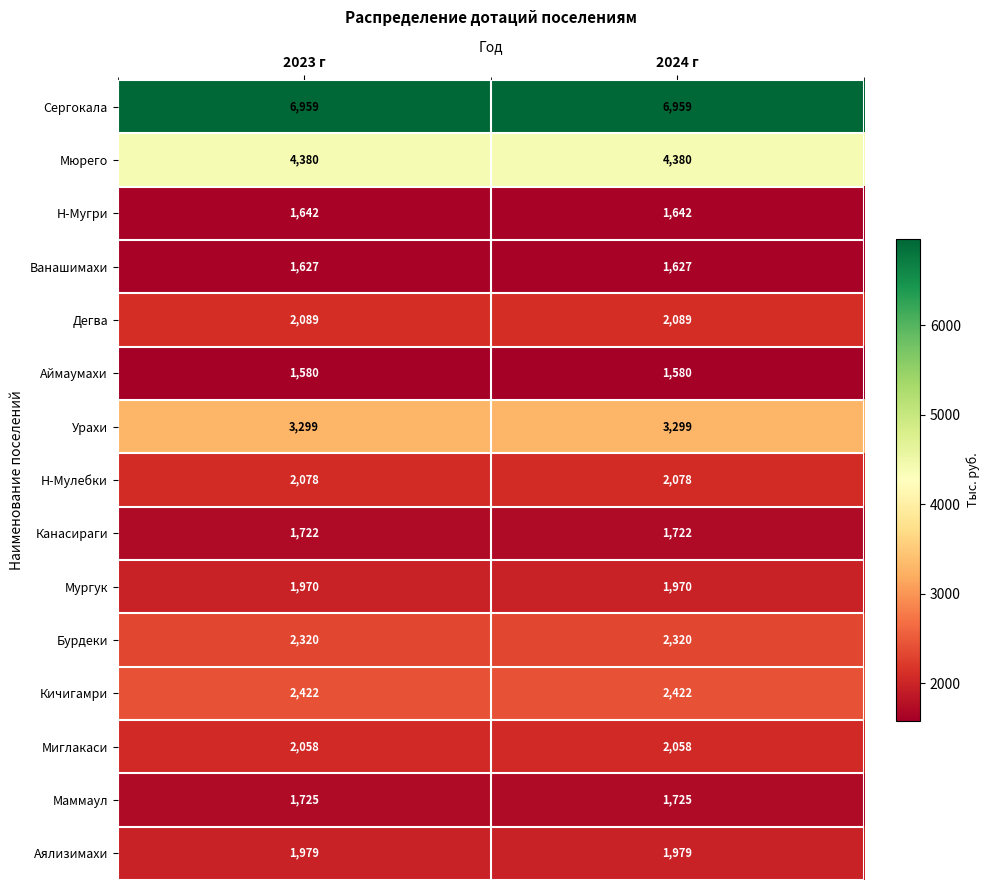

At how many categories does at least one series exceed 5031?

2